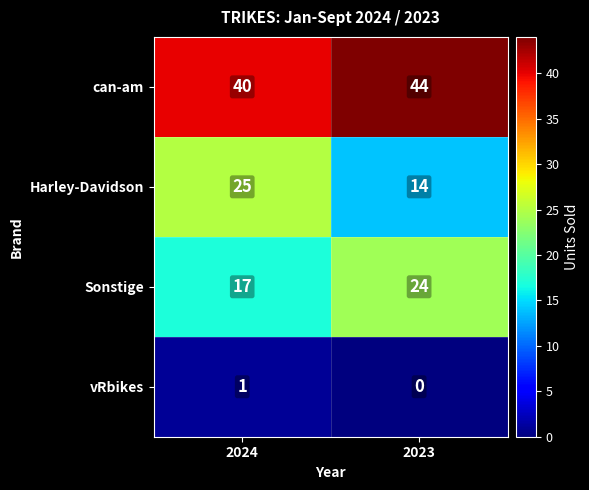

Reading left to right, list all the values displayed in this chart.

can-am: 2024=40	2023=44
Harley-Davidson: 2024=25	2023=14
Sonstige: 2024=17	2023=24
vRbikes: 2024=1	2023=0